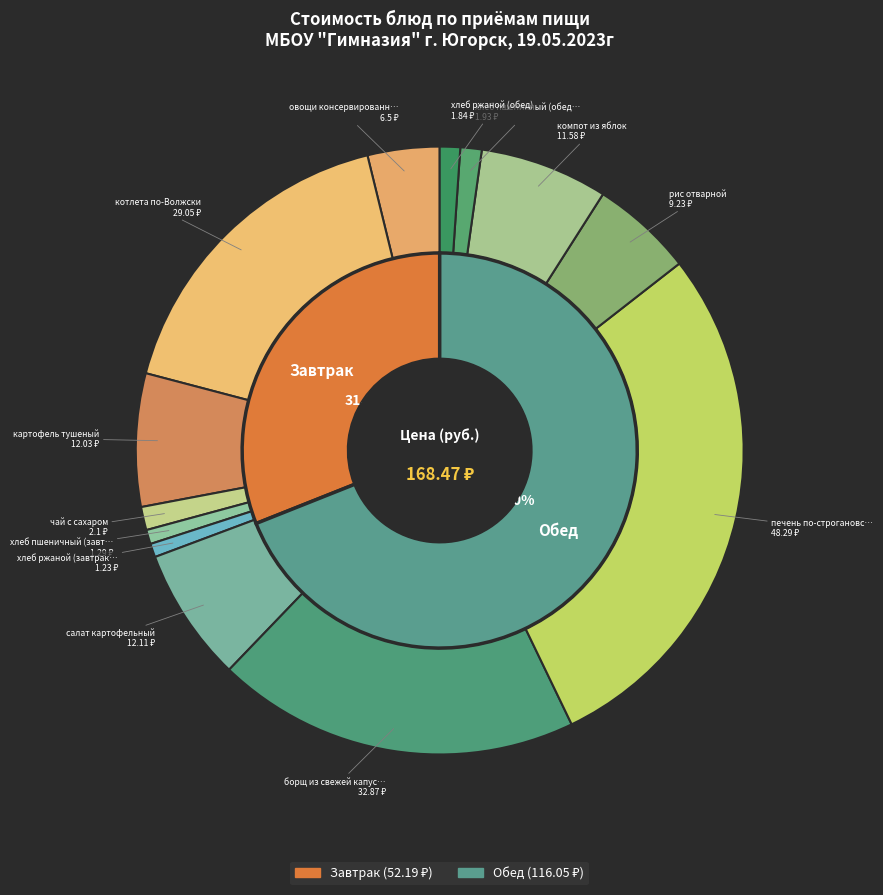

To the nearest percent, what is the average slice percentage?

8%